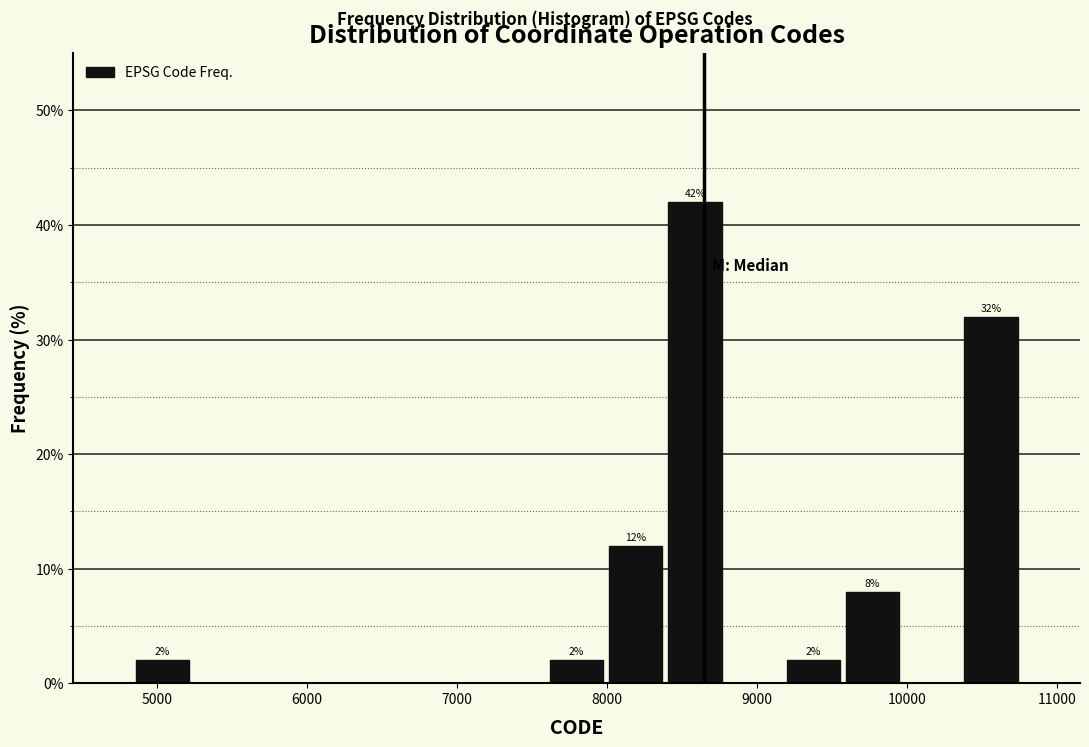

Around what value on the x-axis is the tallest bar? Give the approximate position of its centre, as read against the axis.

8600